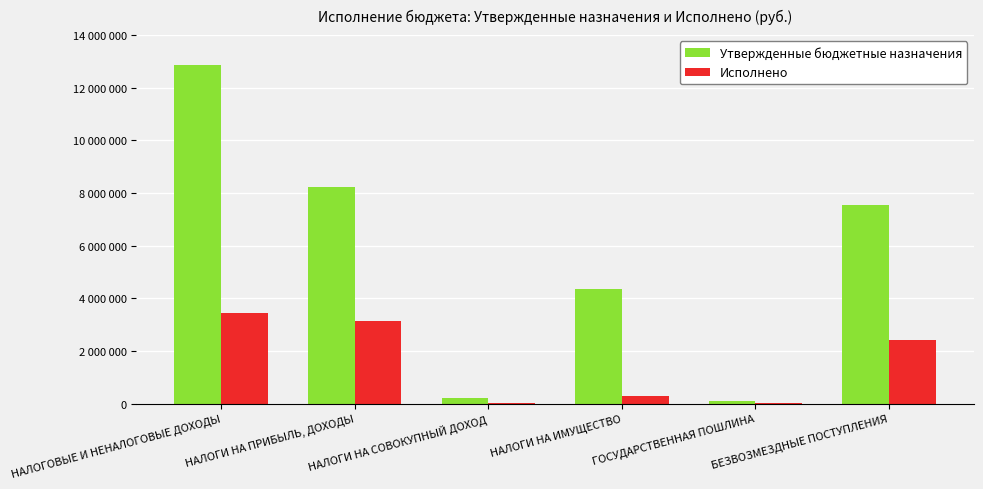

What is the average value of the Утвержденные бюджетные назначения series?

5549300.0